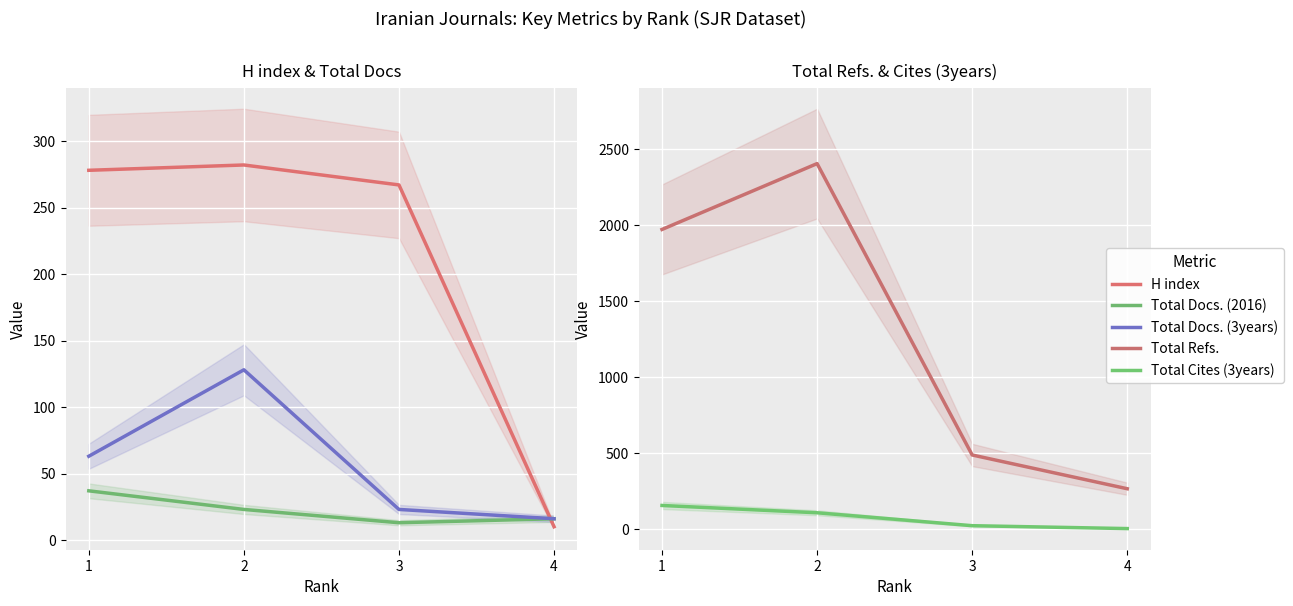

What is the greatest value displayed?

2406